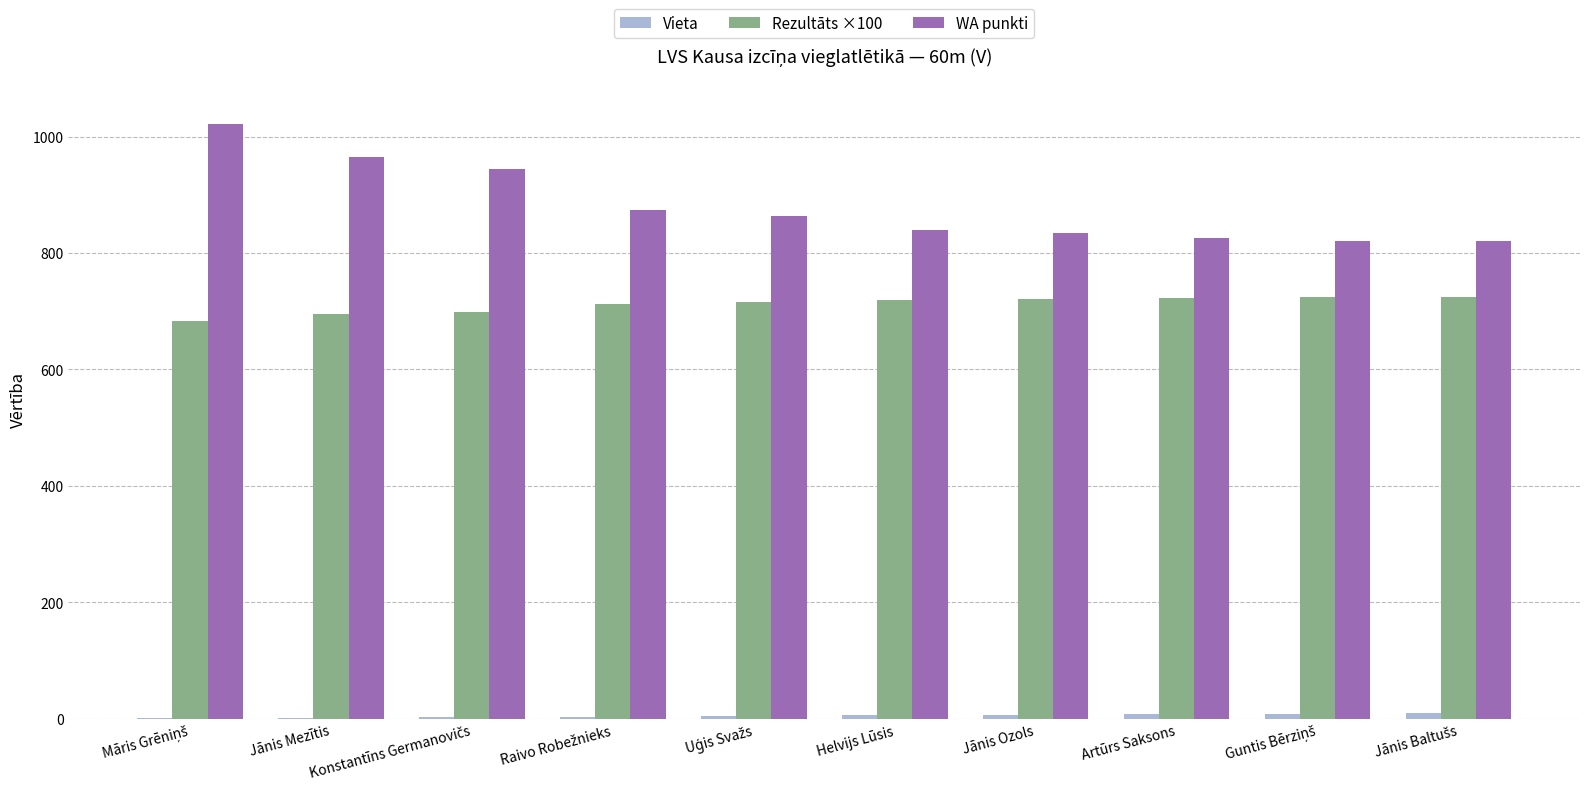

What is the average value of the Rezultāts ×100 series?

712